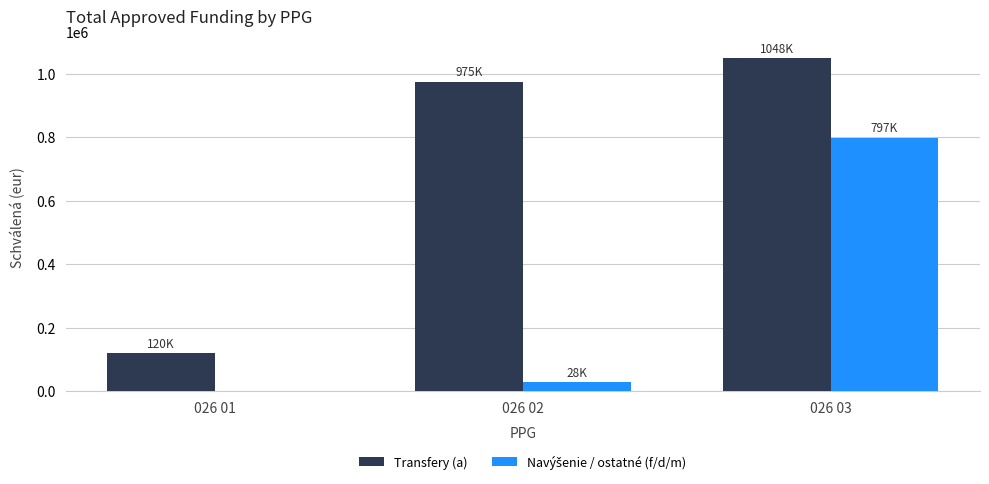

The value of Transfery (a) at 026 01 is 81211. True or false?

False